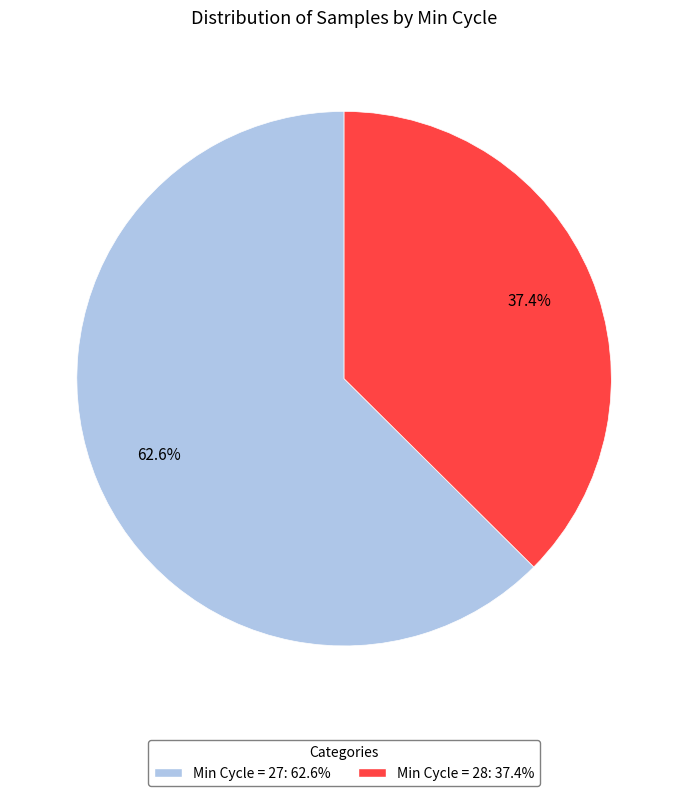

Is there any slice that represents more than half of the pie?

Yes